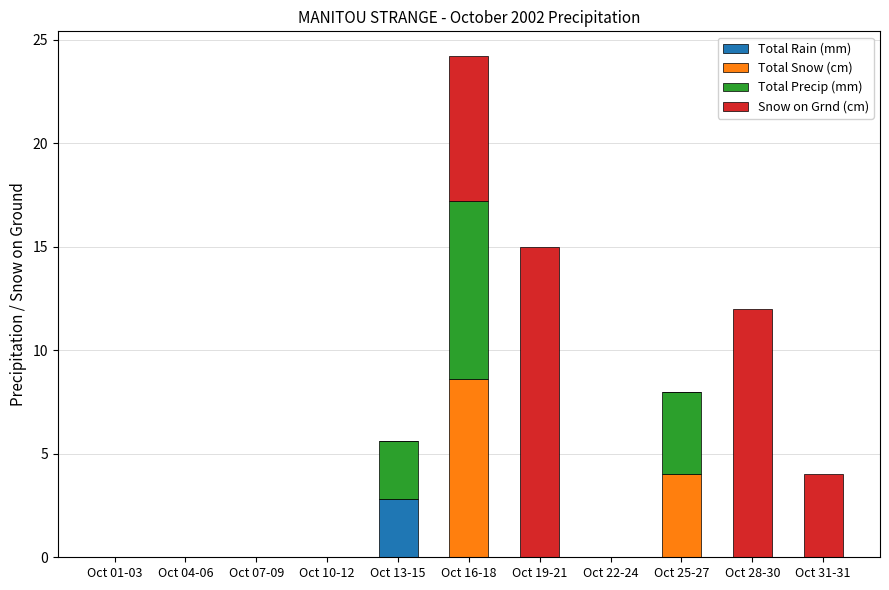

True or false: Total Rain (mm) has a value of -1.4 at Oct 10-12.

False